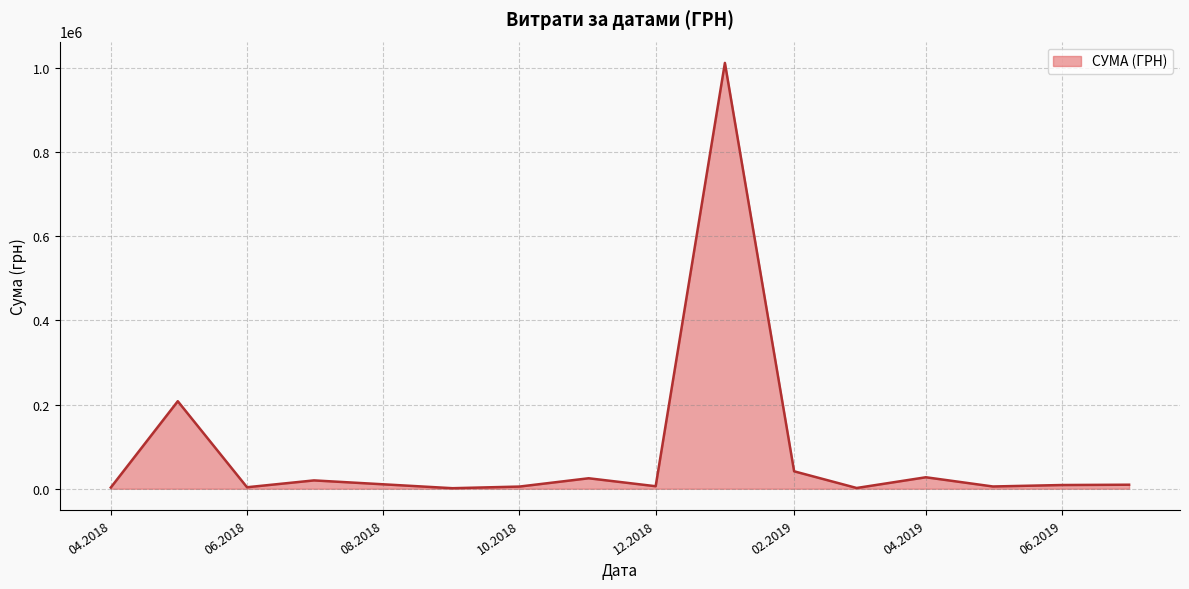

What is the maximum value shown in the chart?

1011914.6